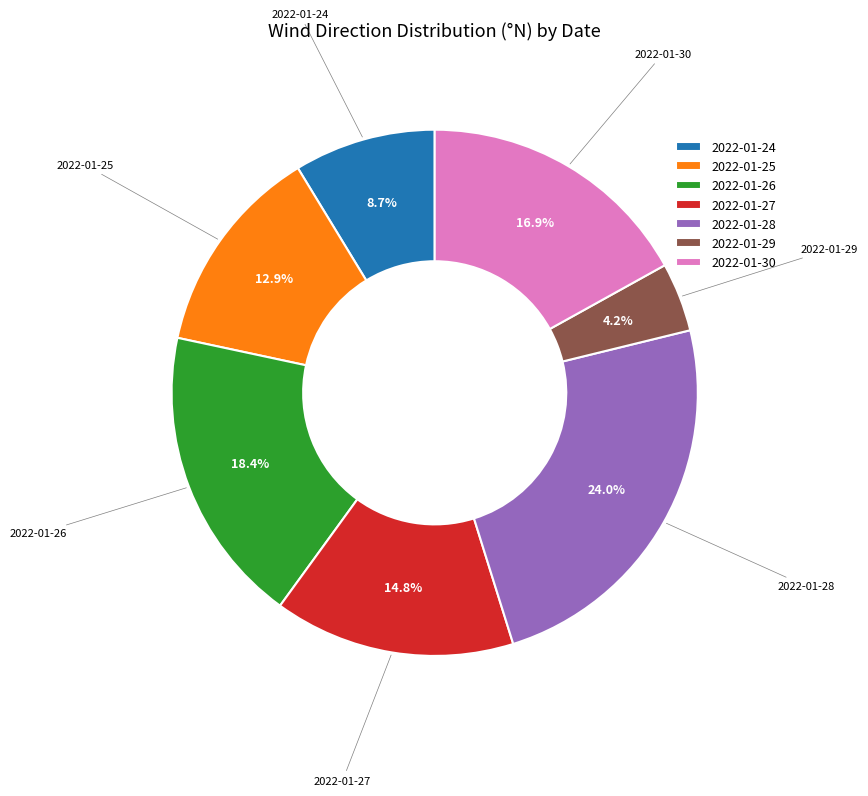

The 2022-01-29 slice represents 4% of the pie. True or false?

True